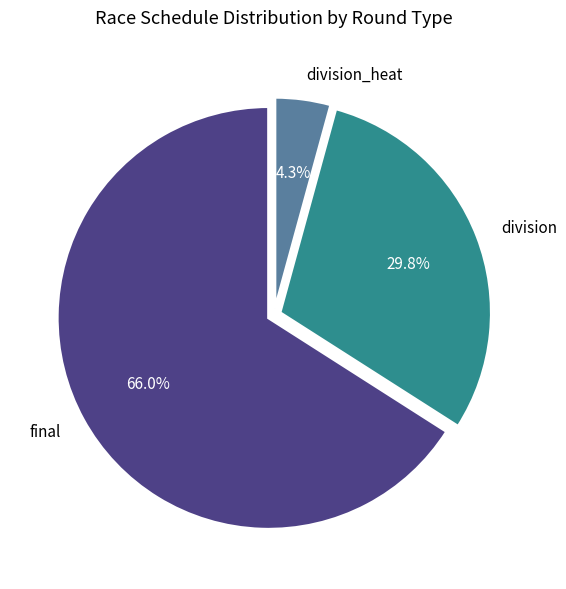

Which slice is the largest?

final